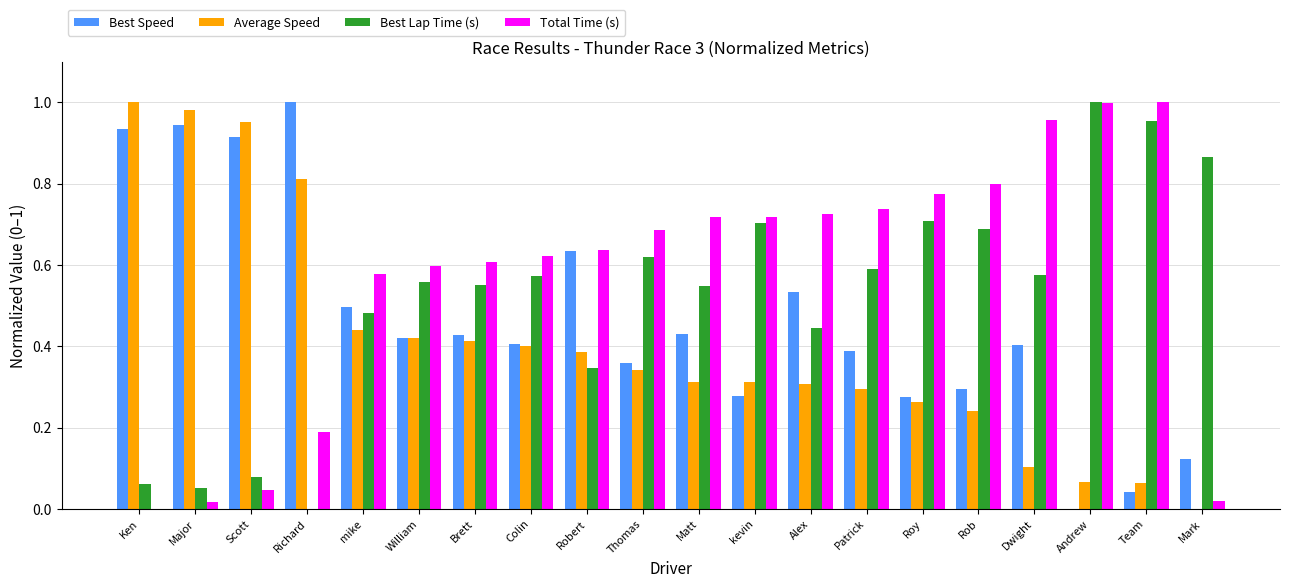

The value of Total Time (s) at Colin is 0.6. True or false?

True